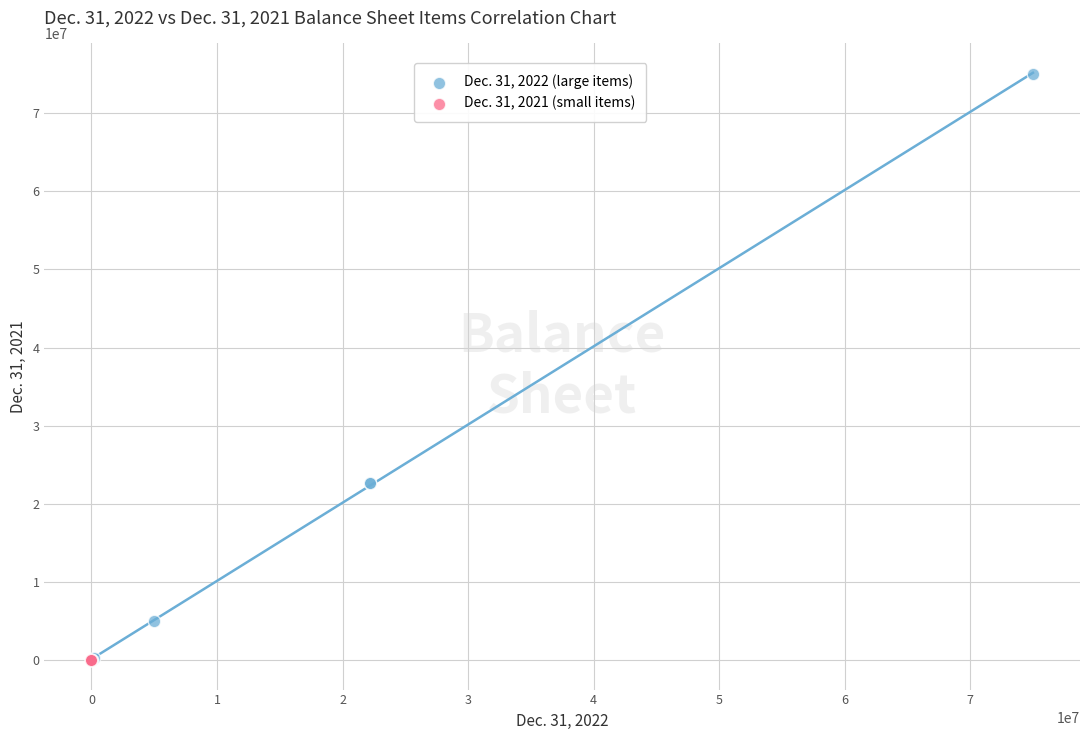

Which series has the largest Y range (max minus min)?

Dec. 31, 2022 (large items)